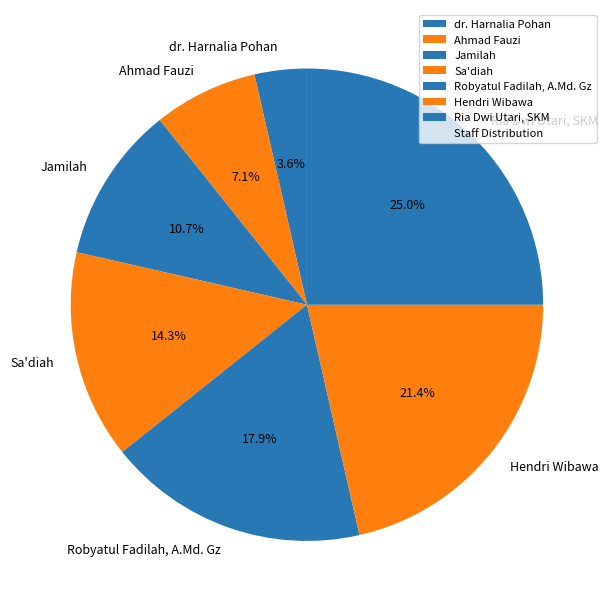

To the nearest percent, what percentage of the pie is Ria Dwi Utari, SKM?

25%